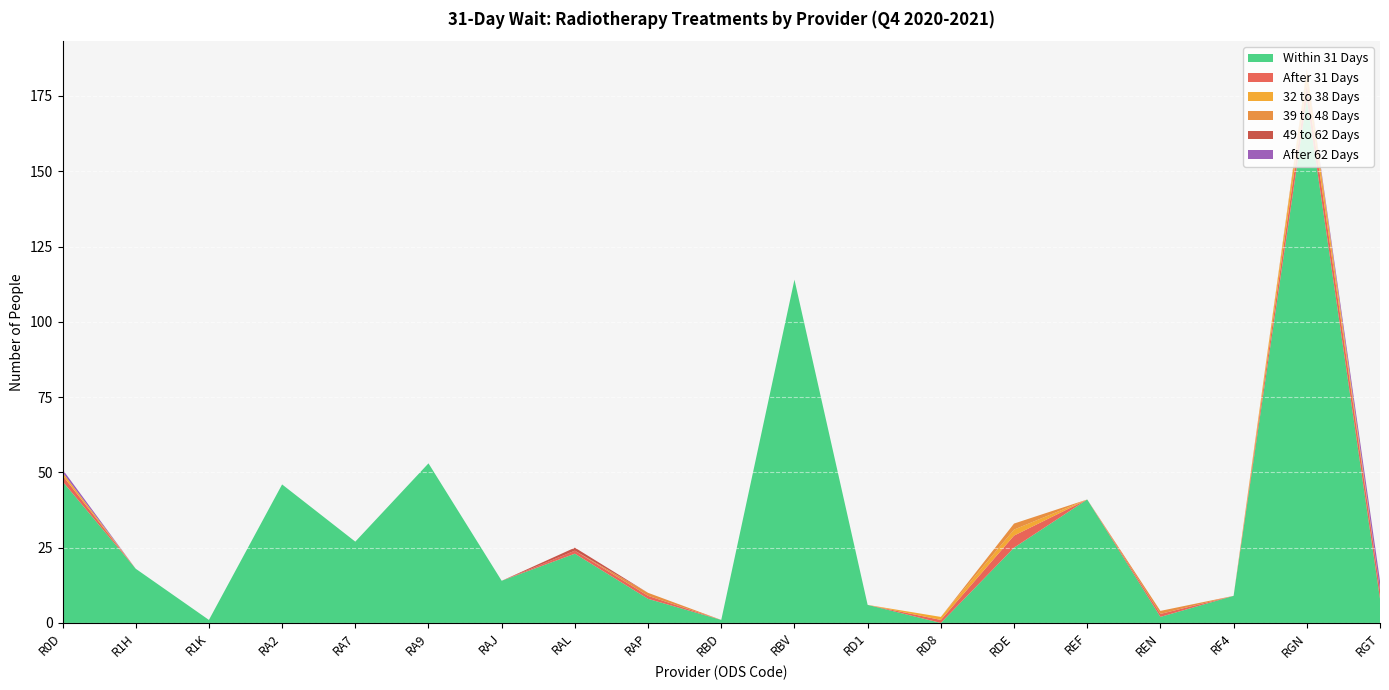

Reading right to left, transcribe all the data shown in this chart.

Within 31 Days: RGT=8	RGN=174	RF4=9	REN=2	REF=41	RDE=25	RD8=0	RD1=6	RBV=114	RBD=1	RAP=8	RAL=23	RAJ=14	RA9=53	RA7=27	RA2=46	R1K=1	R1H=18	R0D=47
After 31 Days: RGT=3	RGN=5	RF4=0	REN=1	REF=0	RDE=4	RD8=1	RD1=0	RBV=0	RBD=0	RAP=1	RAL=1	RAJ=0	RA9=0	RA7=0	RA2=0	R1K=0	R1H=0	R0D=2
32 to 38 Days: RGT=0	RGN=4	RF4=0	REN=0	REF=0	RDE=2	RD8=1	RD1=0	RBV=0	RBD=0	RAP=0	RAL=0	RAJ=0	RA9=0	RA7=0	RA2=0	R1K=0	R1H=0	R0D=1
39 to 48 Days: RGT=0	RGN=1	RF4=0	REN=1	REF=0	RDE=2	RD8=0	RD1=0	RBV=0	RBD=0	RAP=1	RAL=0	RAJ=0	RA9=0	RA7=0	RA2=0	R1K=0	R1H=0	R0D=0
49 to 62 Days: RGT=0	RGN=0	RF4=0	REN=0	REF=0	RDE=0	RD8=0	RD1=0	RBV=0	RBD=0	RAP=0	RAL=1	RAJ=0	RA9=0	RA7=0	RA2=0	R1K=0	R1H=0	R0D=0
After 62 Days: RGT=3	RGN=0	RF4=0	REN=0	REF=0	RDE=0	RD8=0	RD1=0	RBV=0	RBD=0	RAP=0	RAL=0	RAJ=0	RA9=0	RA7=0	RA2=0	R1K=0	R1H=0	R0D=1